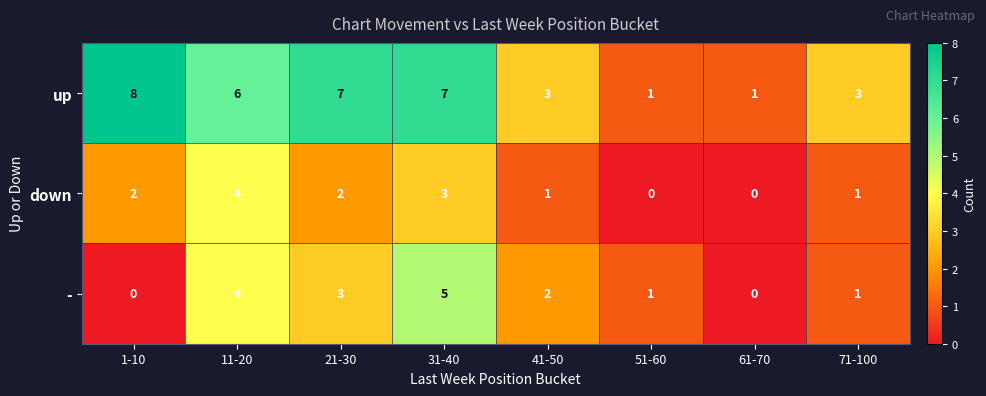

How many categories are shown in the chart?

8